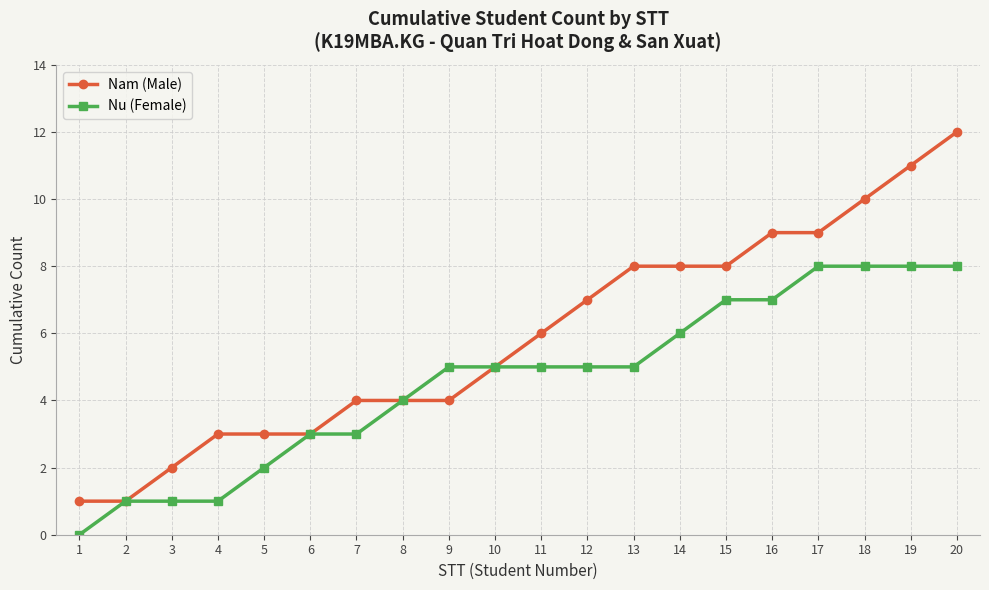

Where is Nu (Female) nearest to the value 4?

8